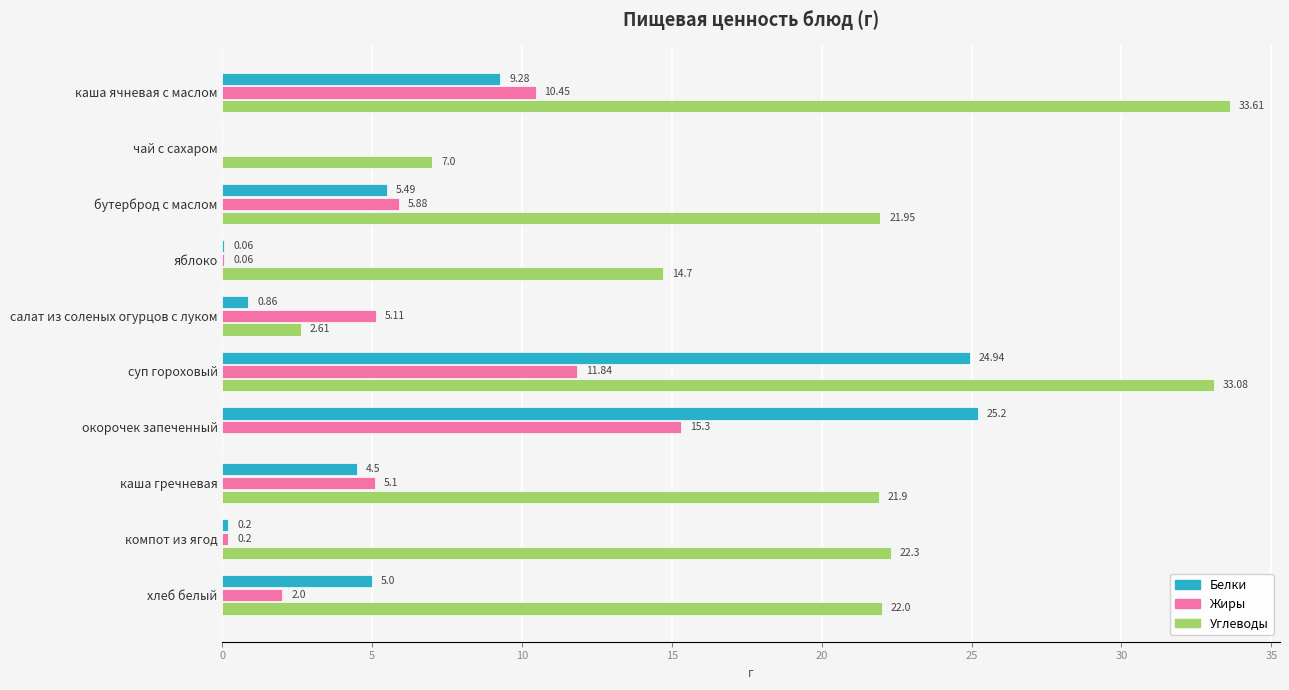

Which series has the largest total across all categories?

Углеводы